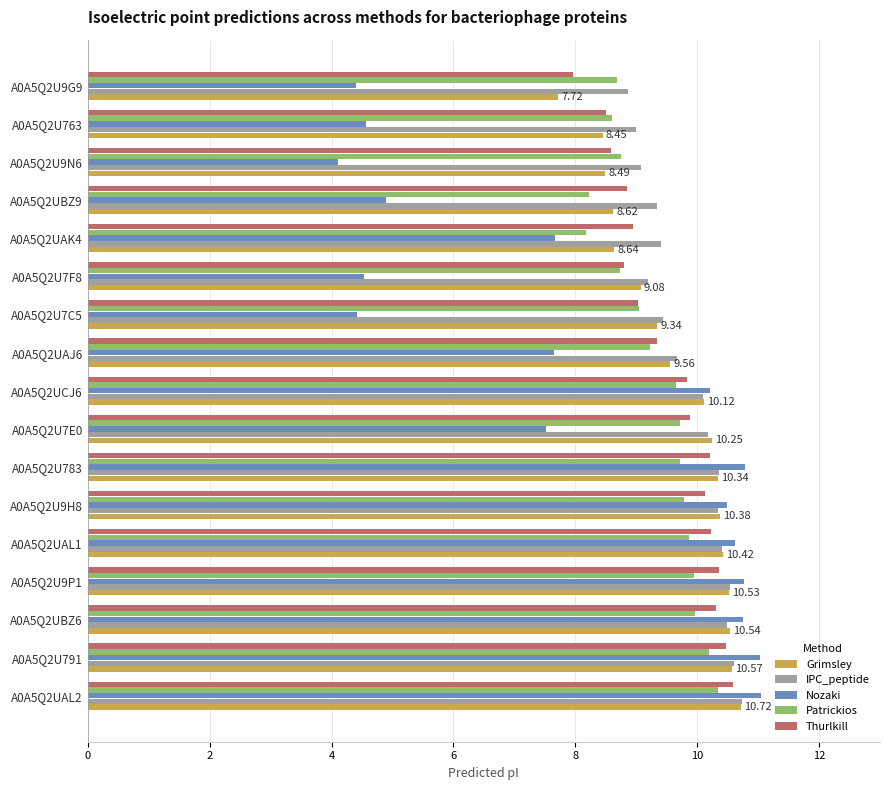

What is the difference between the maximum and second lowest values in the IPC_peptide series?

1.7